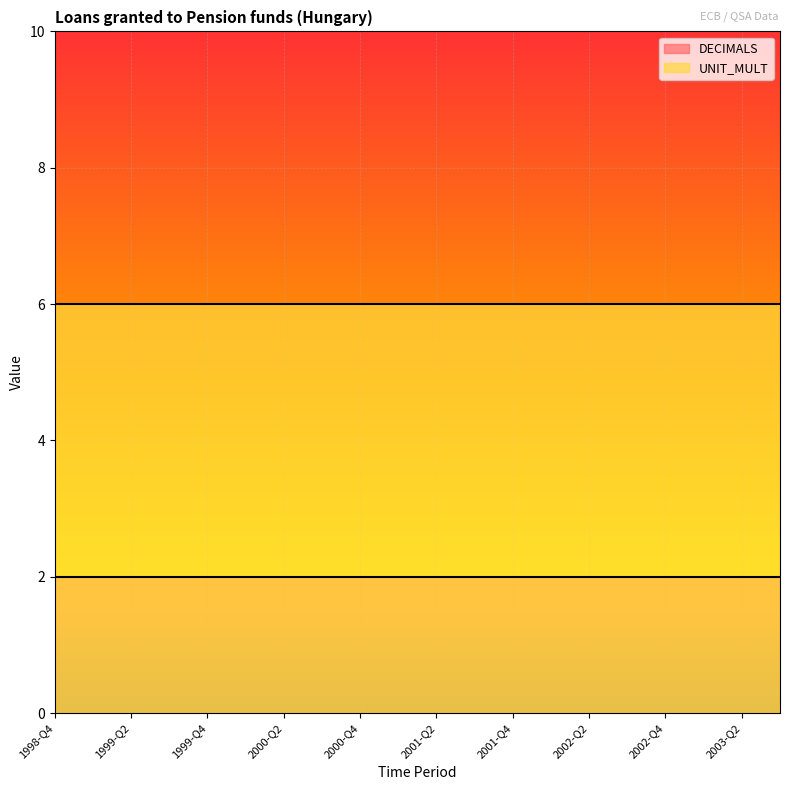

Is the value of DECIMALS at 2000-Q3 greater than the value of UNIT_MULT at 2000-Q3?

No